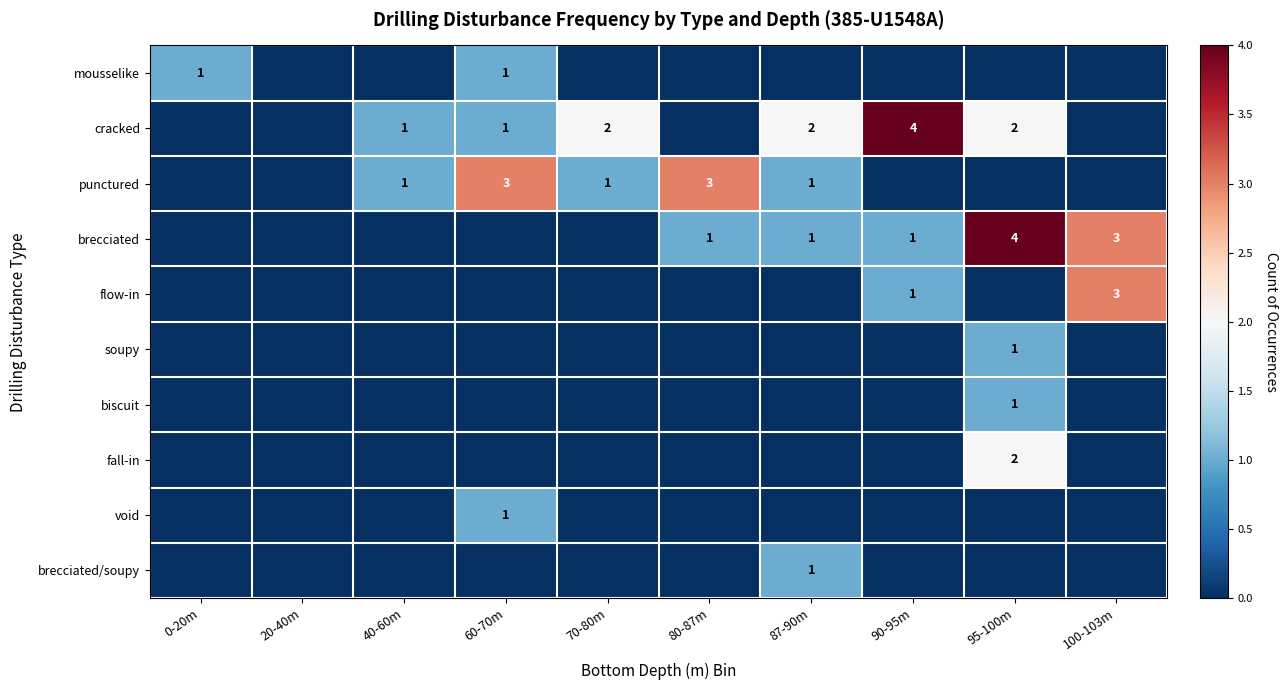

Is it true that mousselike equals 0 at 0-20m?

False